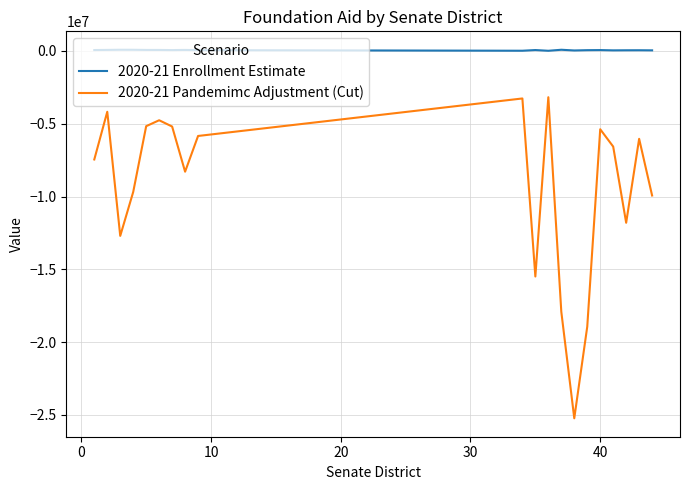

True or false: 2020-21 Enrollment Estimate and 2020-21 Pandemimc Adjustment (Cut) intersect in this chart.

False